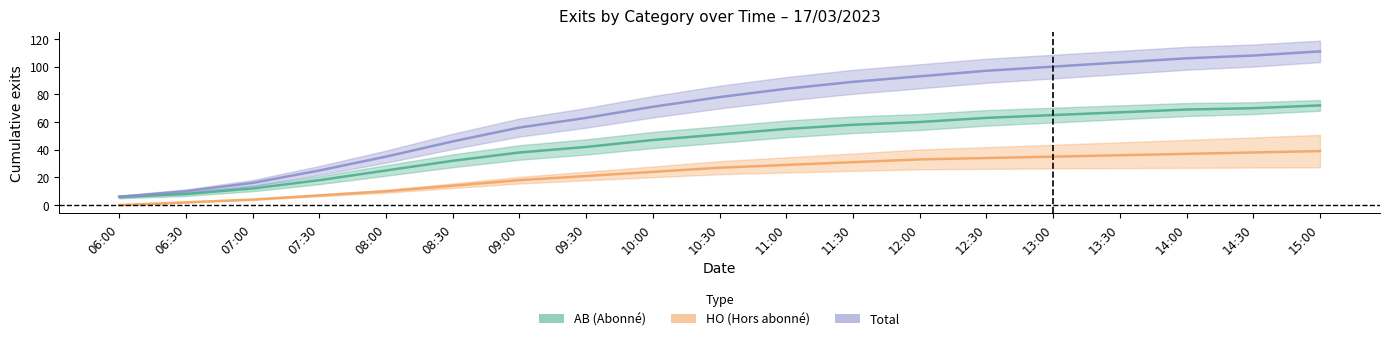

True or false: Total centre and AB centre intersect in this chart.

False